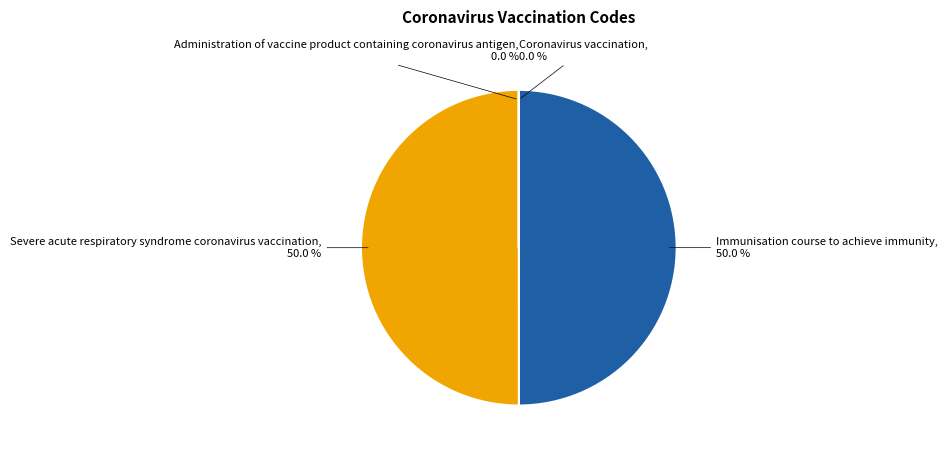

Is it true that Administration of vaccine product containing coronavirus antigen is 0% of the pie?

True